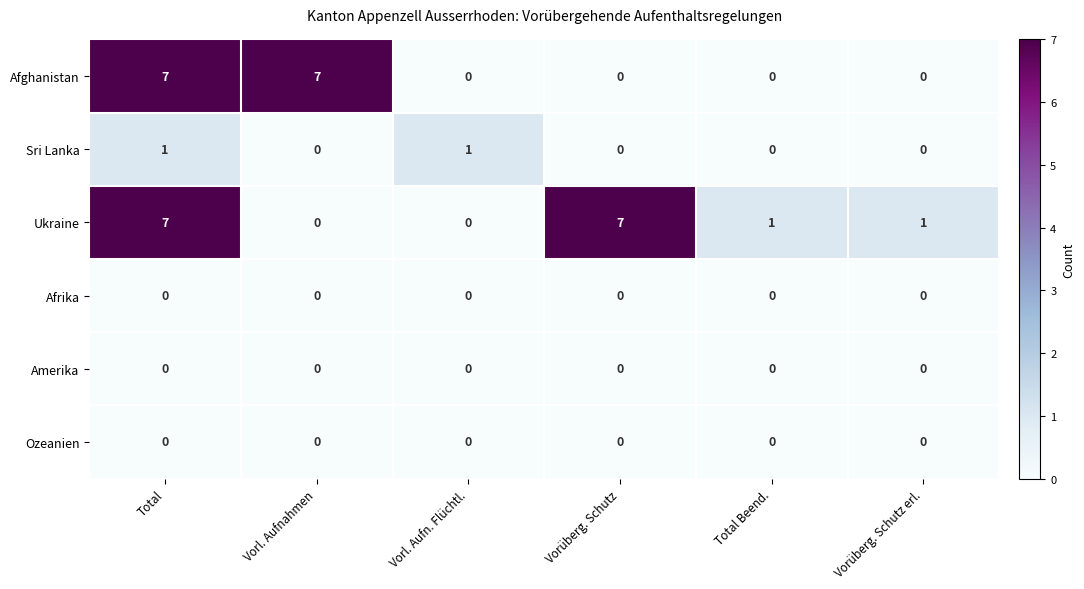

What is the spread (max minus min) of values at Vorüberg. Schutz?

7